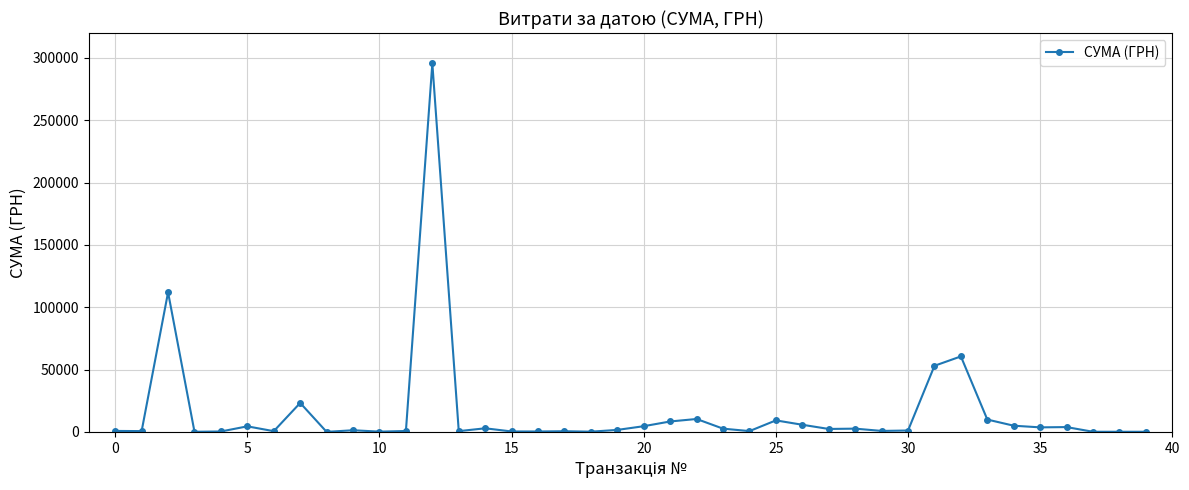

What is the maximum value shown in the chart?

295638.6